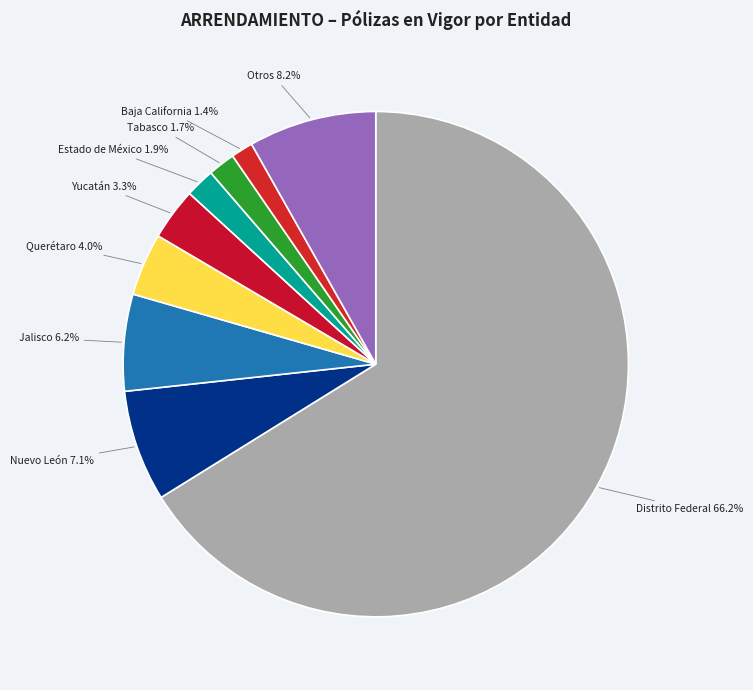

What portion of the pie excludes Otros?

91.8%